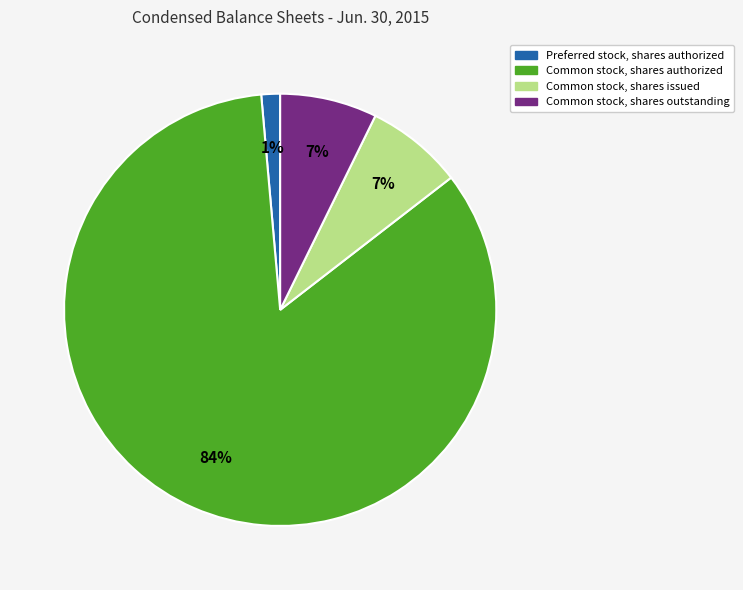

To the nearest percent, what is the average slice percentage?

25%